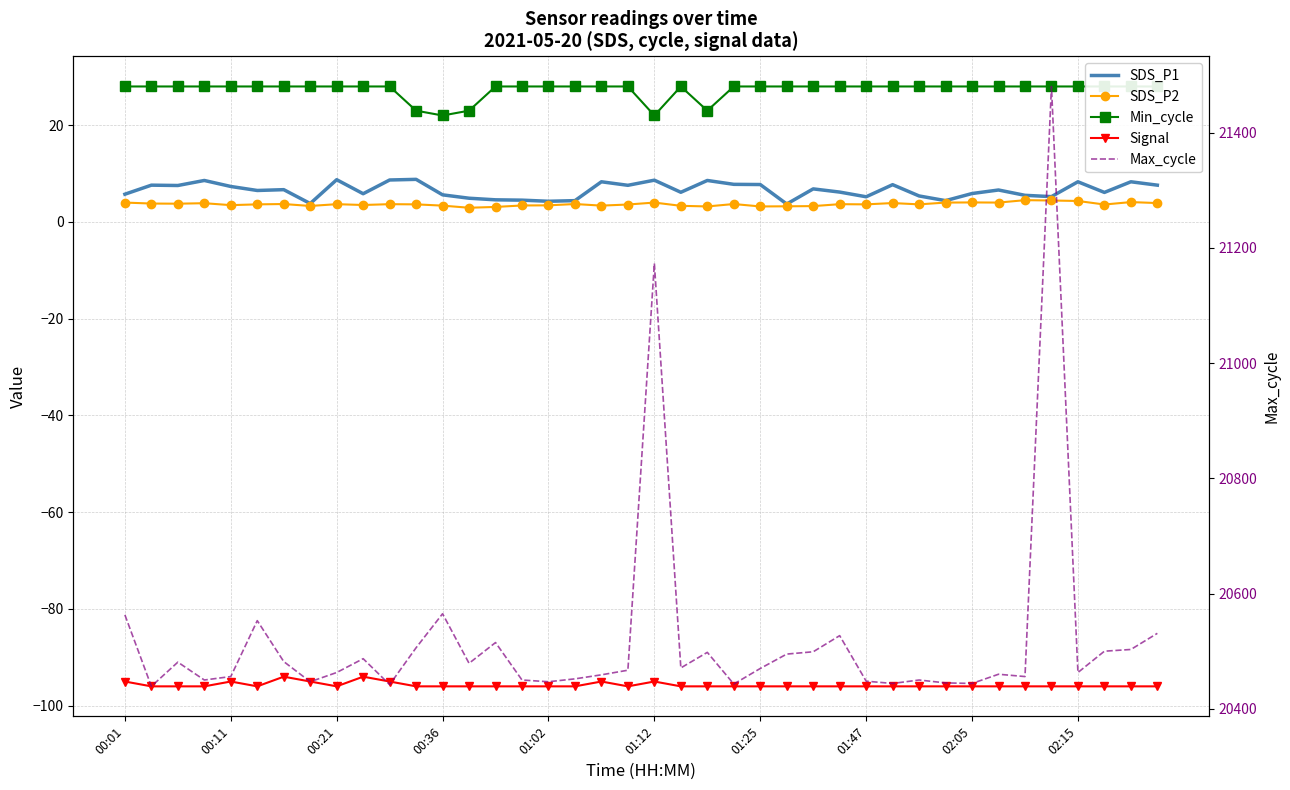

What position from the left is 30?

31